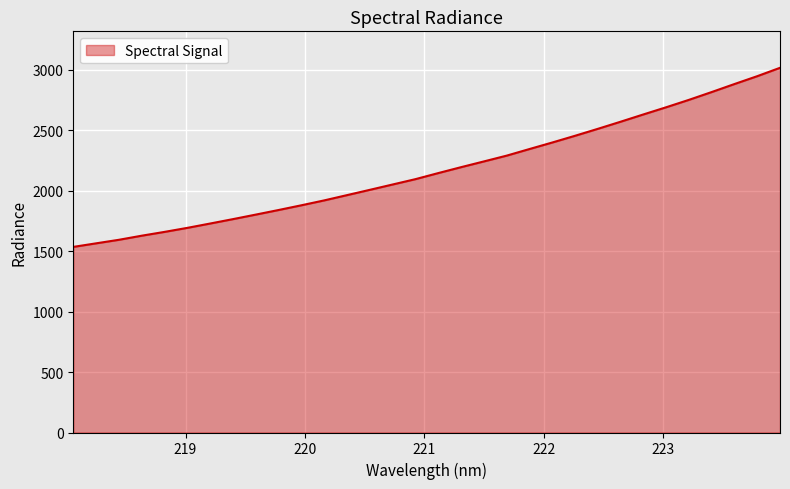

What is the maximum value shown in the chart?

3017.3